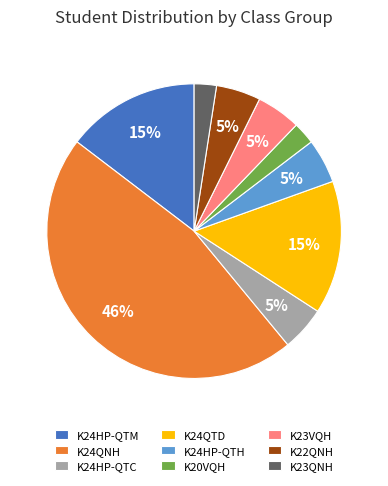

Is it true that K24HP-QTM is 28% of the pie?

False